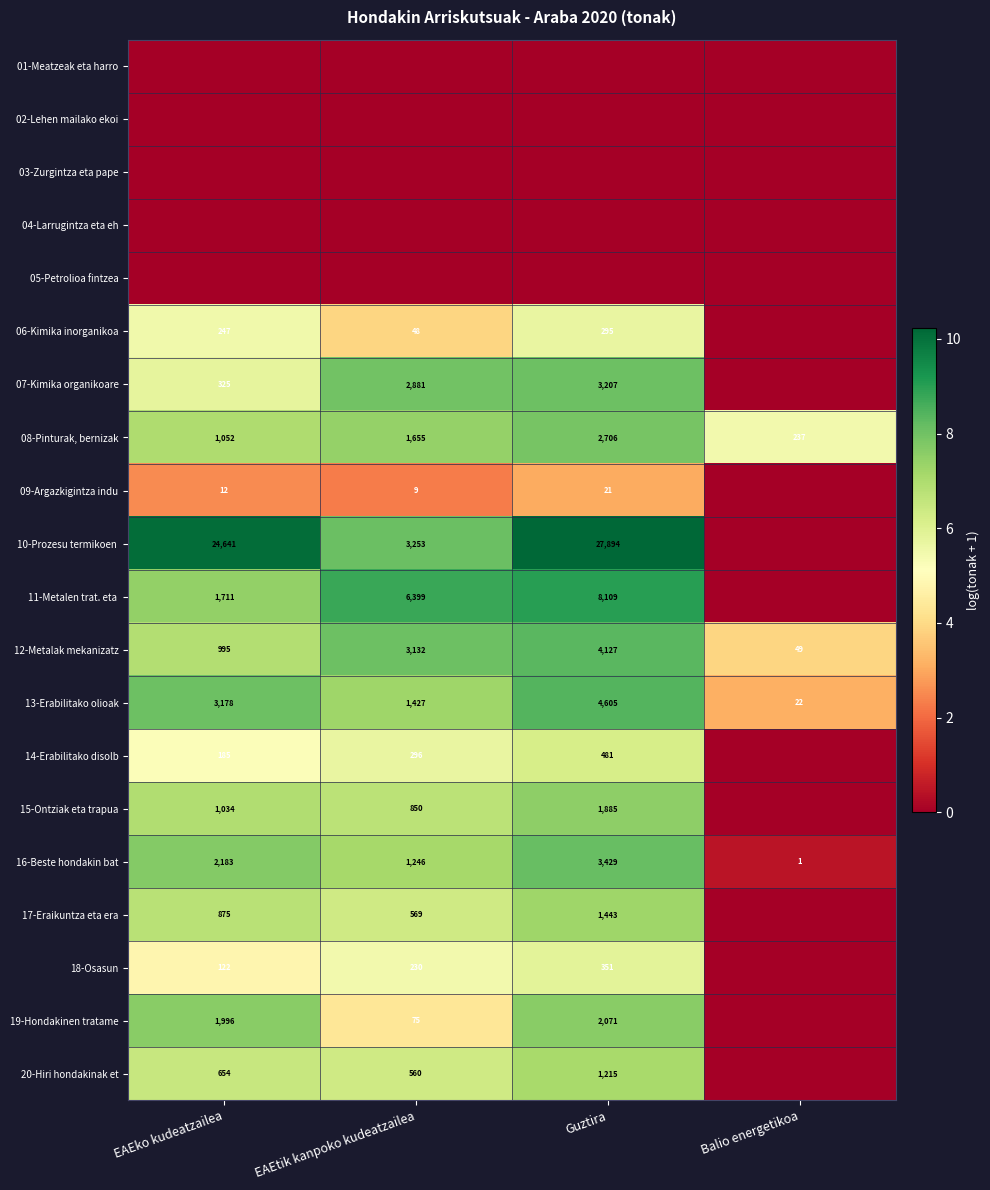

Count the 08-Pinturak, bernizak values in the range 1052 to 2706.

3